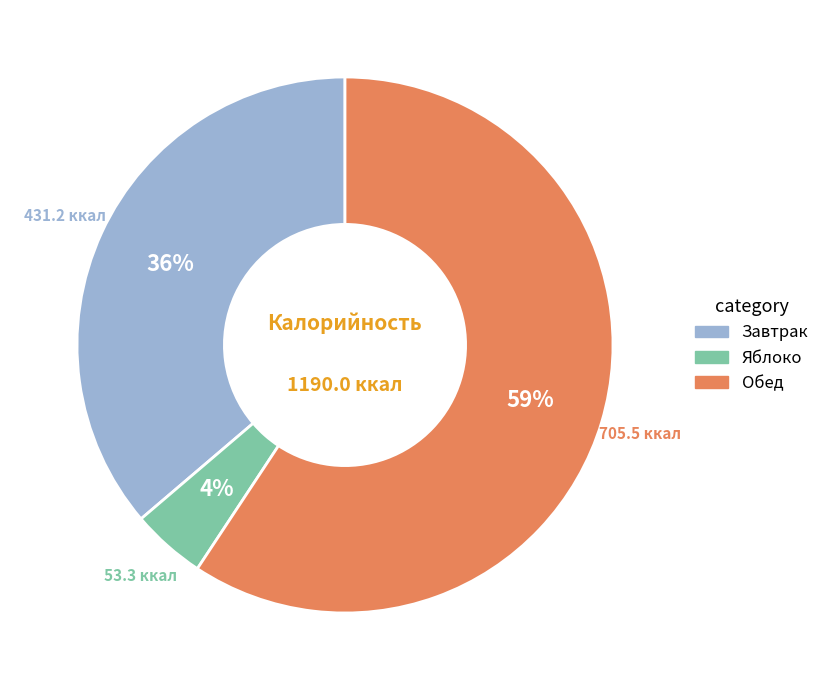

Which slice is the smallest?

Яблоко